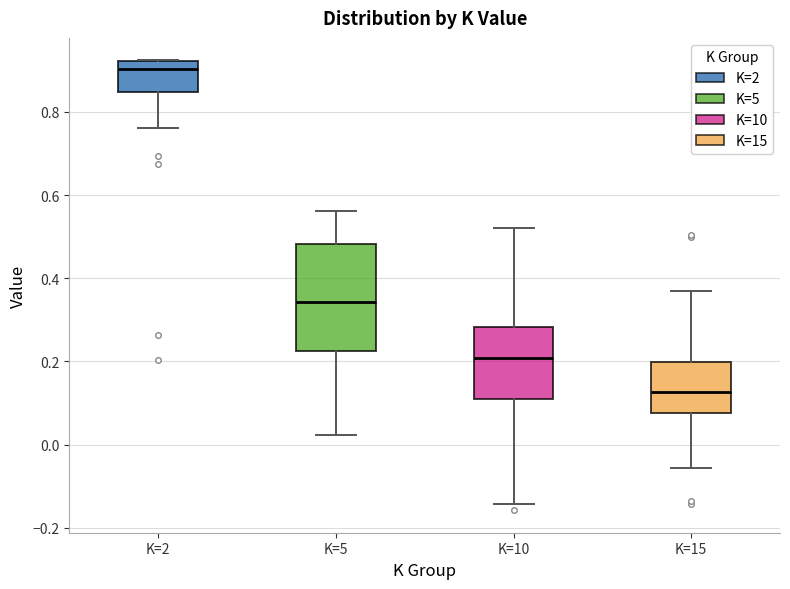

Reading left to right, transcribe this box plot: for each box, give where its median line is, the range the box spans, and where its two whiskers end, as read against the y-axis. The values are not printed on the chart, so give them approximately, as read against the axis.

K=2: median 0.90, box 0.84 to 0.92, whiskers 0.76 to 0.92
K=5: median 0.34, box 0.22 to 0.48, whiskers 0.02 to 0.56
K=10: median 0.20, box 0.10 to 0.28, whiskers -0.14 to 0.52
K=15: median 0.12, box 0.08 to 0.20, whiskers -0.06 to 0.36